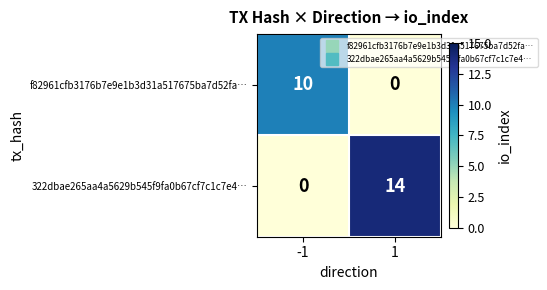

How many series are shown in this chart?

2